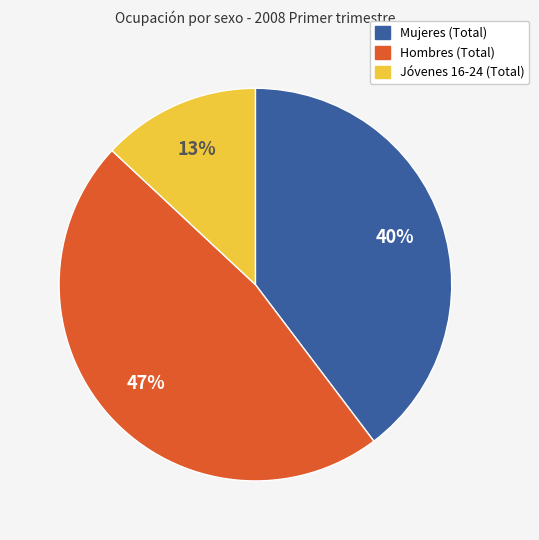

Is there a majority slice in this chart?

No